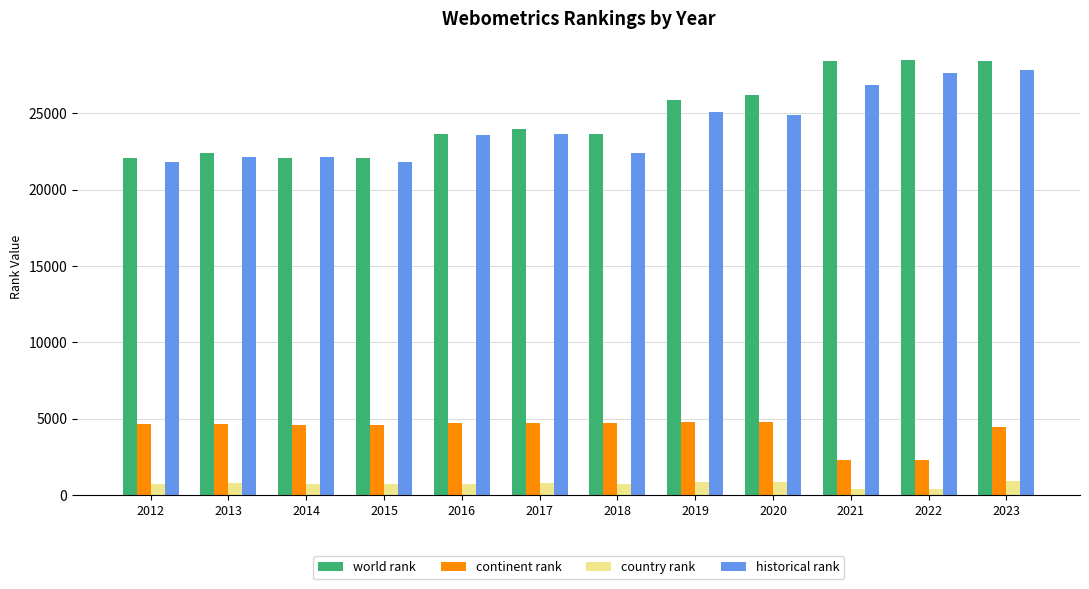

Rank the series at 2020 from lowest to highest value.

country rank, continent rank, historical rank, world rank